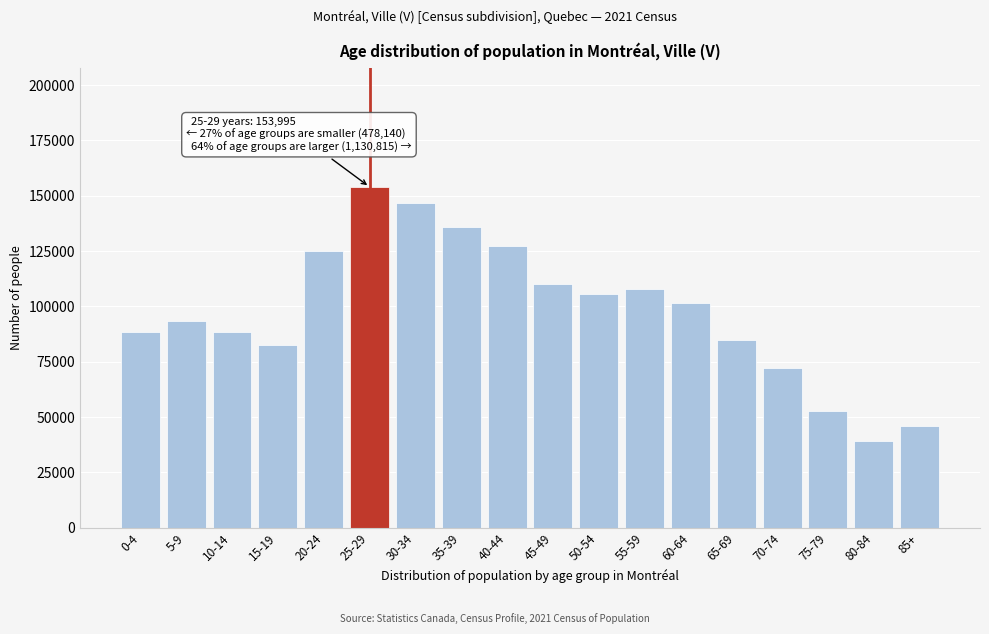

What is the change in value from 5-9 to 50-54?

+12220